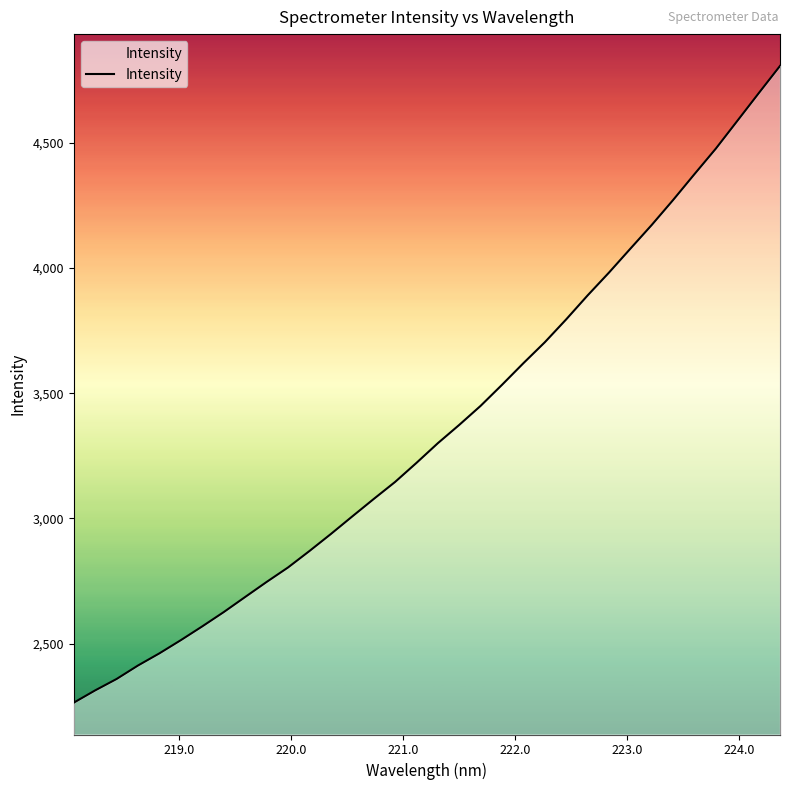

What is the greatest value displayed?

4806.1